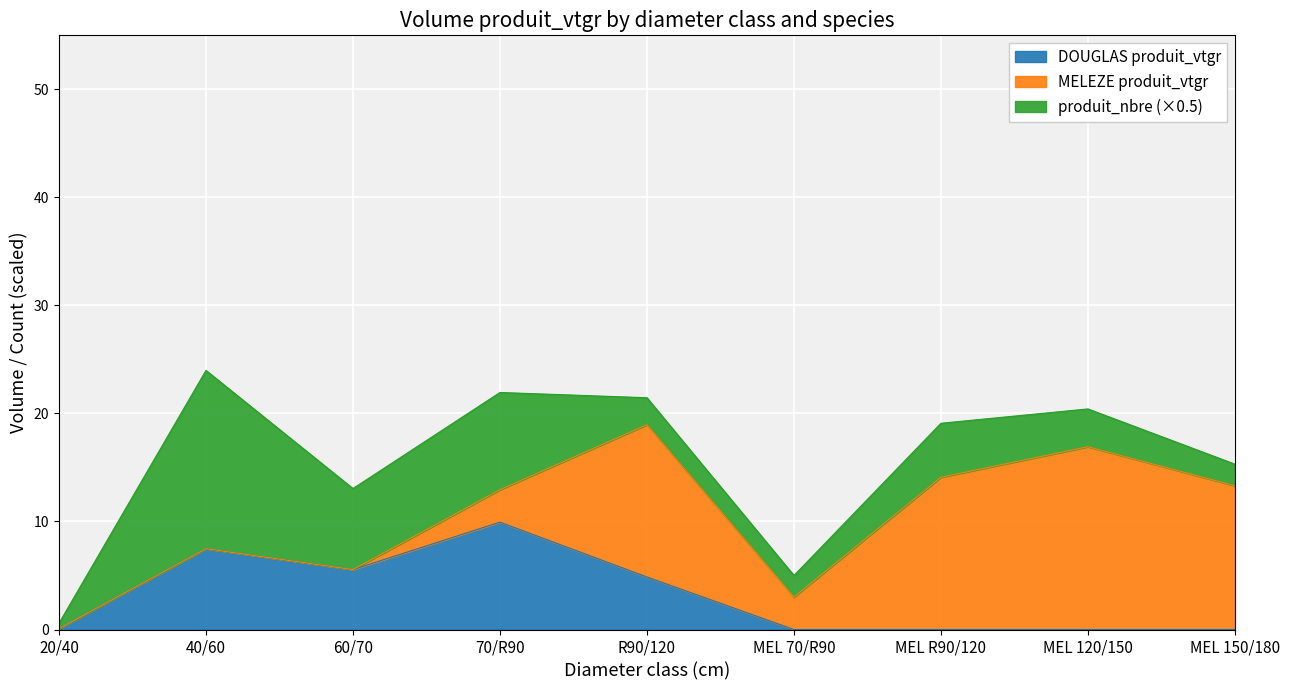

What is the maximum value for DOUGLAS produit_vtgr?

9.9